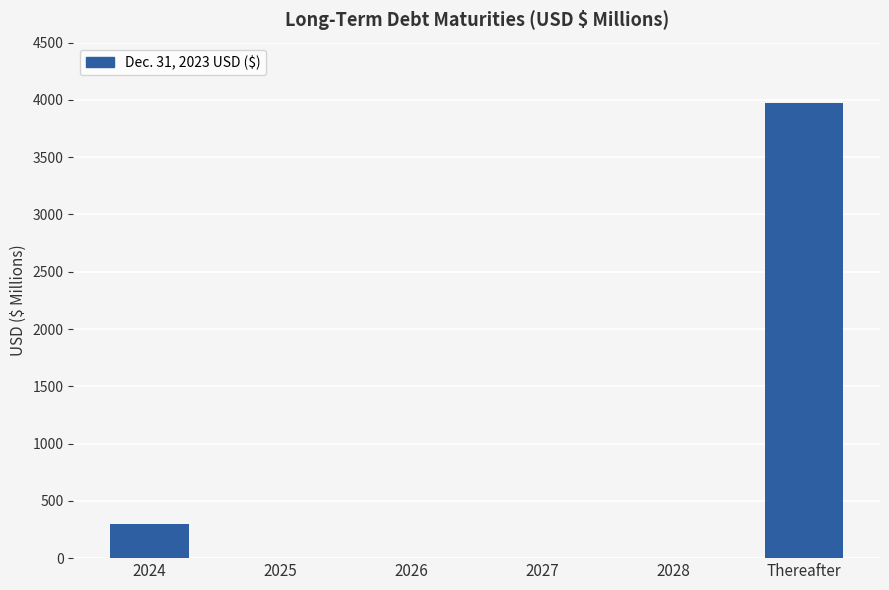

What is the sum of the values at Thereafter and 2026?

3975